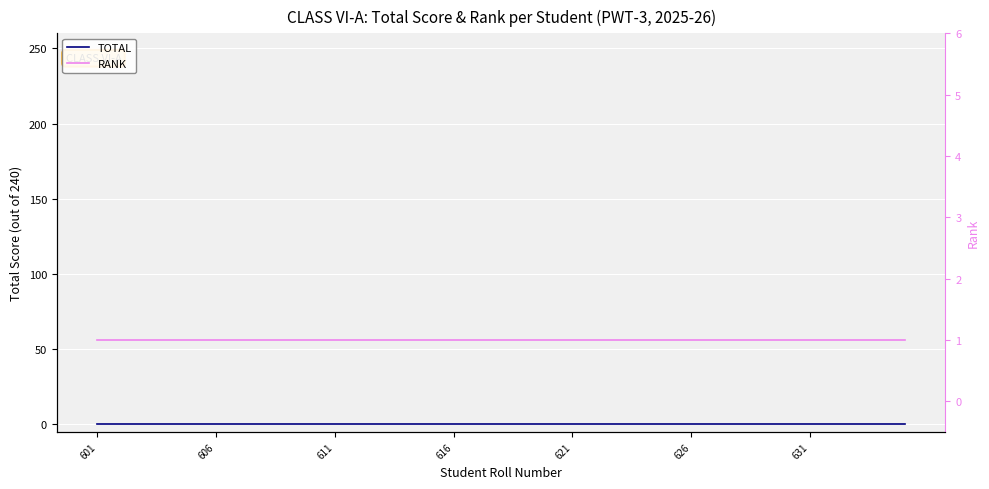

How many lines are shown in the chart?

2